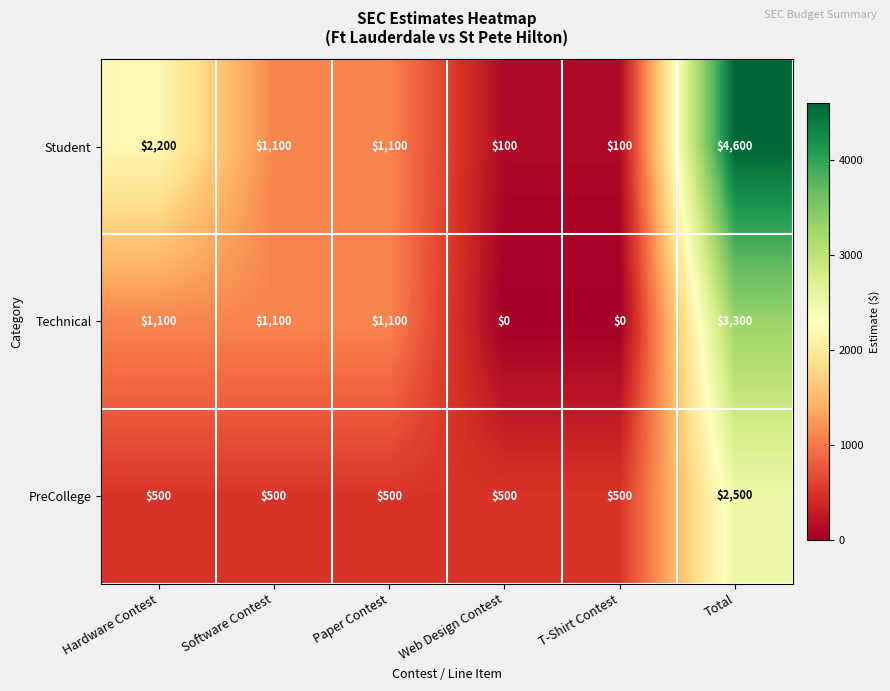

What is the difference between the second highest and second lowest values in the Technical series?

1100